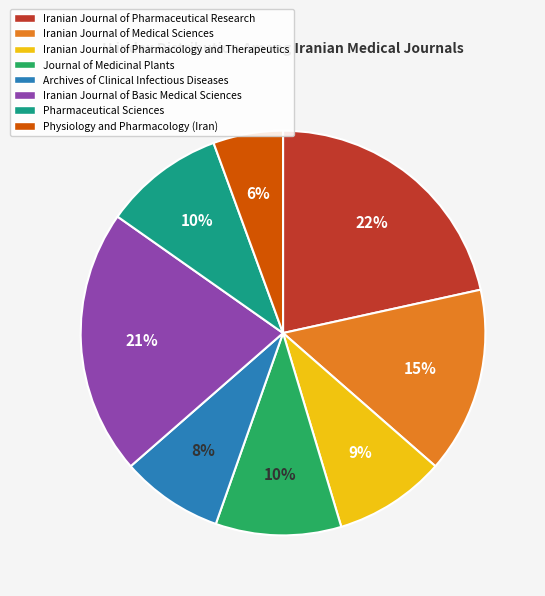

True or false: Journal of Medicinal Plants accounts for 18% of the total.

False